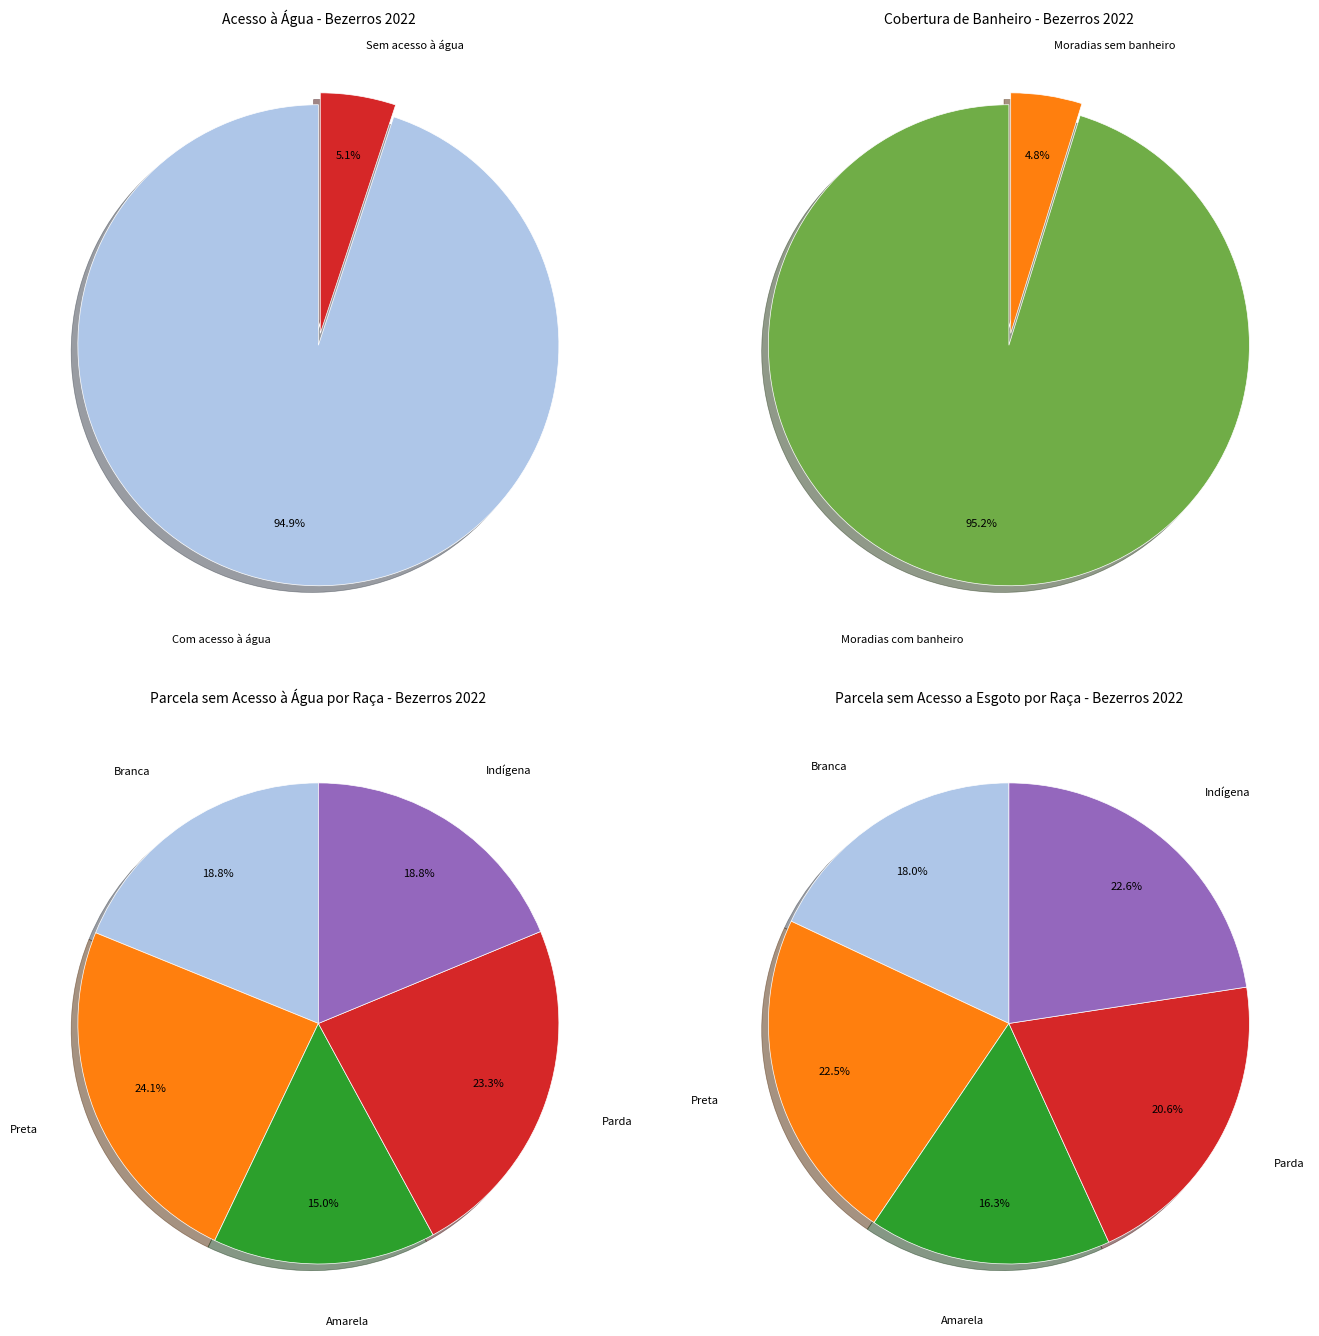

Is it true that Moradias sem banheiro is 14% of the pie?

False